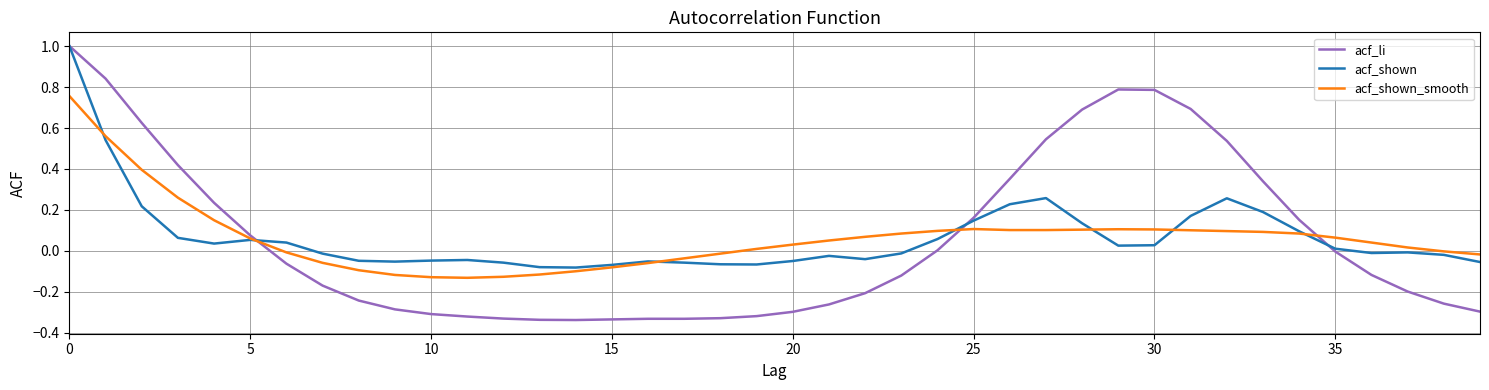

True or false: acf_li and acf_shown cross at least once.

True